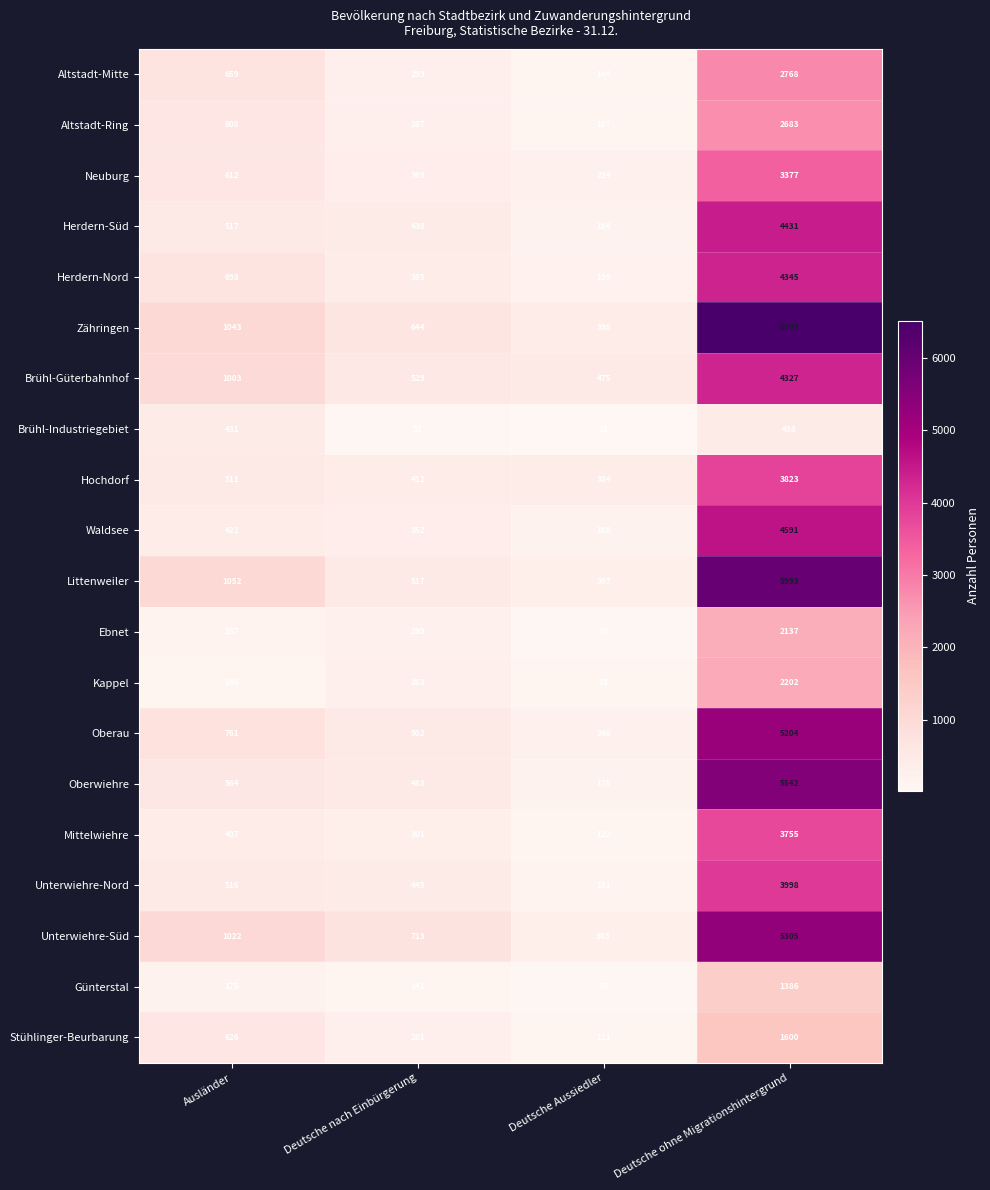

What value does the Altstadt-Ring series have at Deutsche ohne Migrationshintergrund?

2683